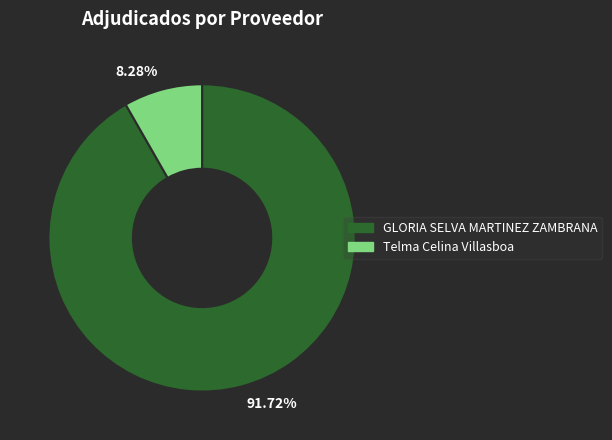

Which slice is the largest?

91.72%